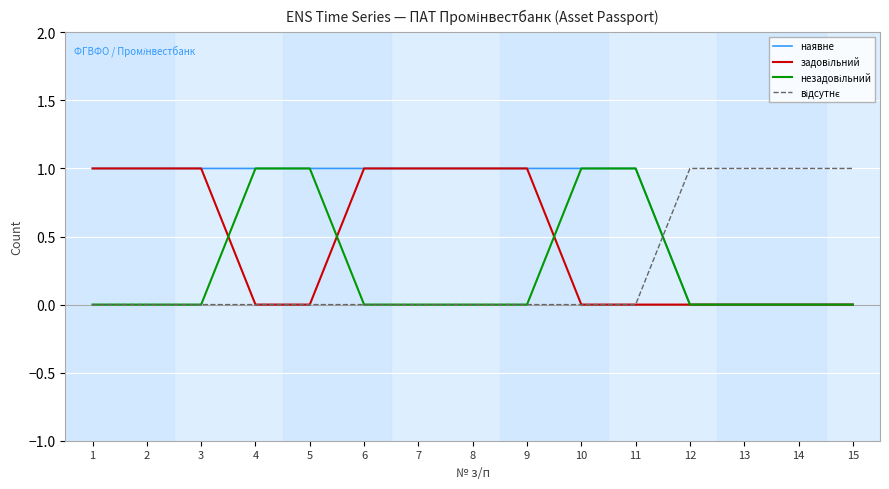

Which series has the largest total across all categories?

наявне